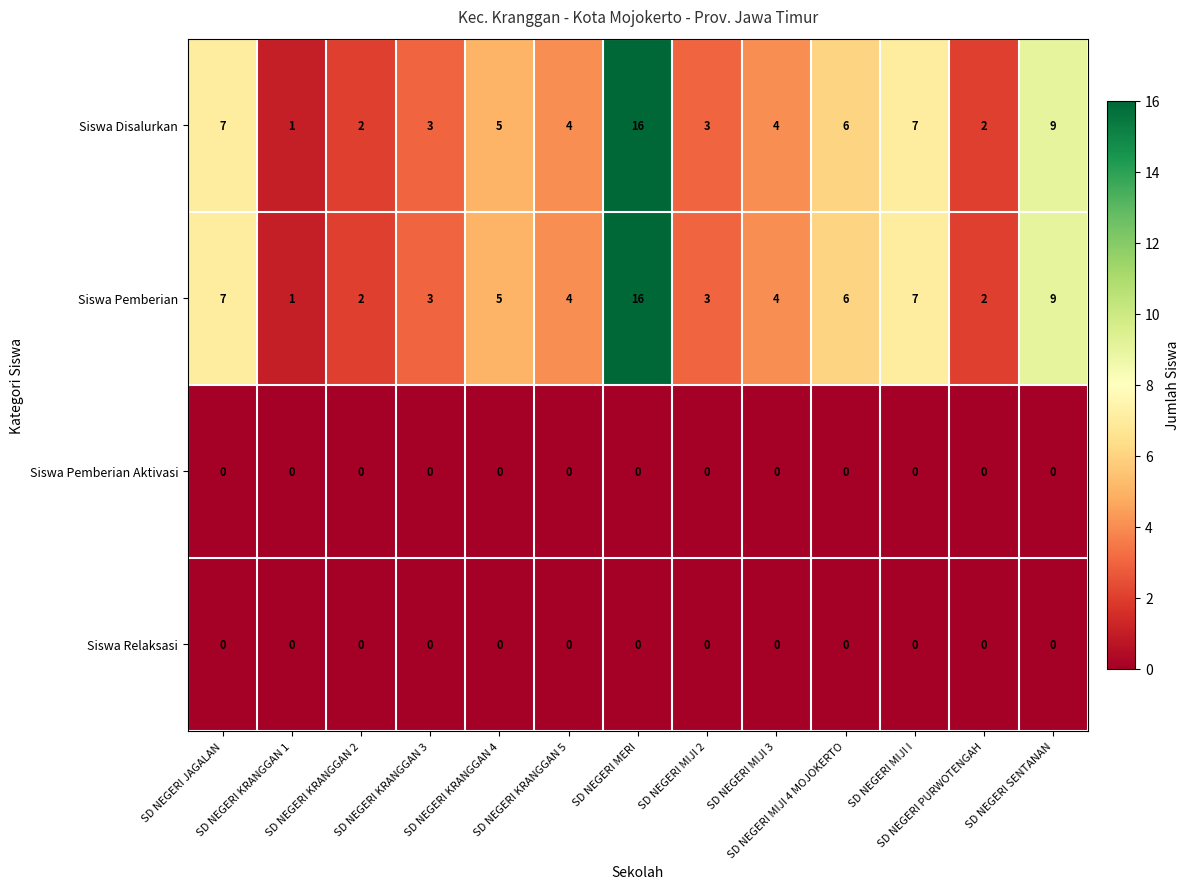

What is the maximum value for Siswa Pemberian?

16